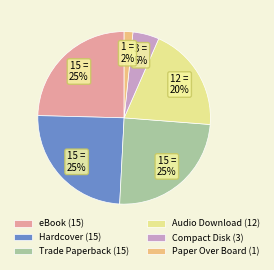

To the nearest percent, what is the difference between the largest and smallest slice percentages?

23%